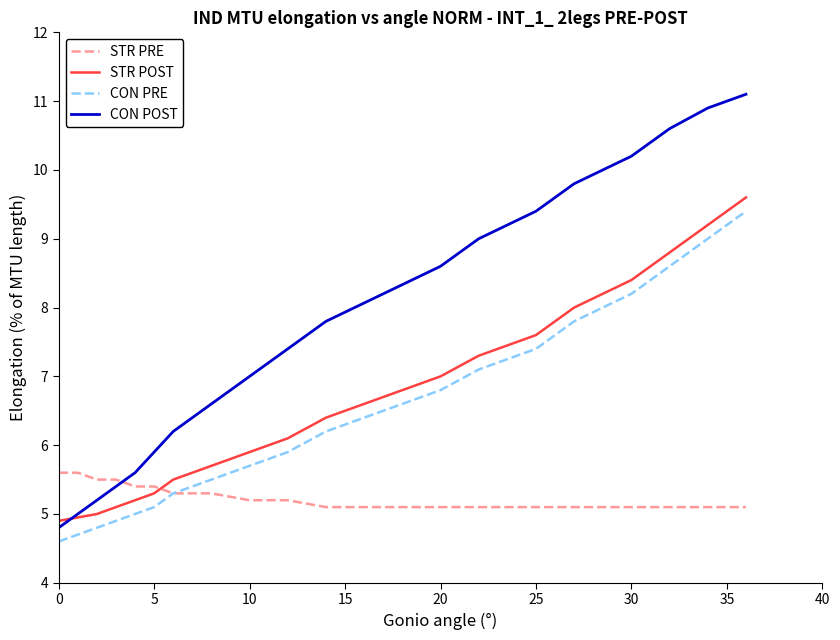

What is the highest value of the STR PRE series?

5.6